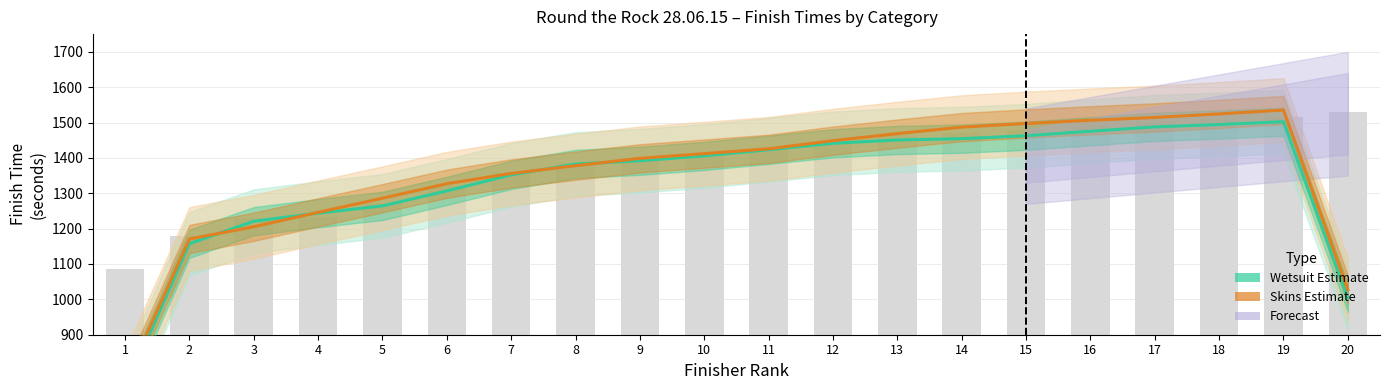

What is the difference between the Wetsuit Estimate values at 17 and 6?

181.0